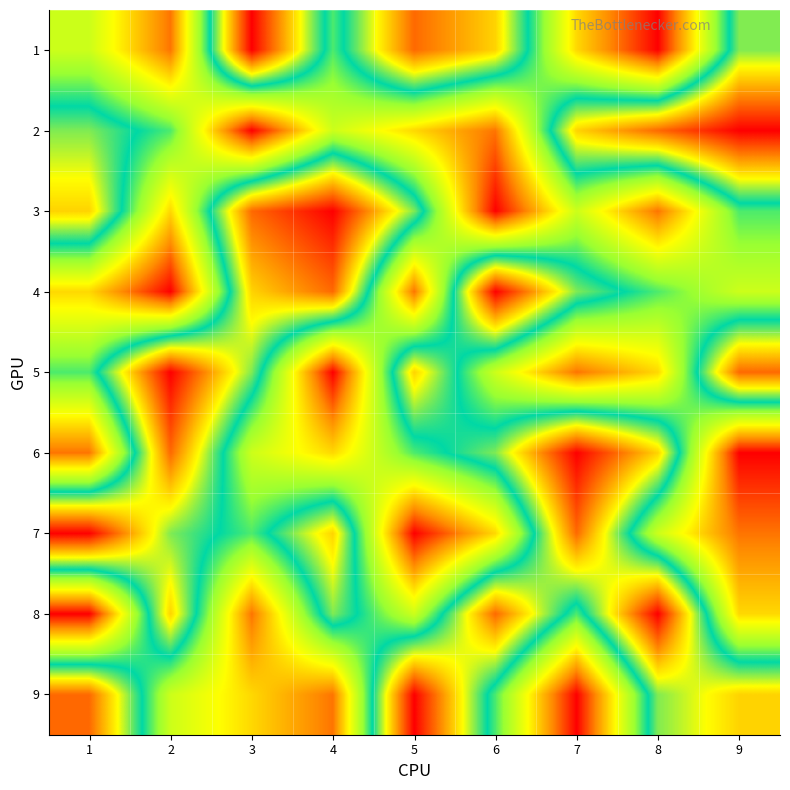

What is the greatest value displayed?

9